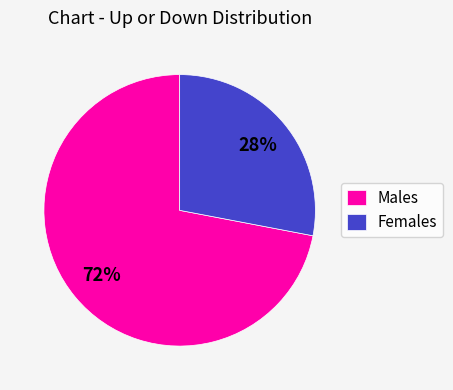

What is the largest slice in the pie chart?

Males